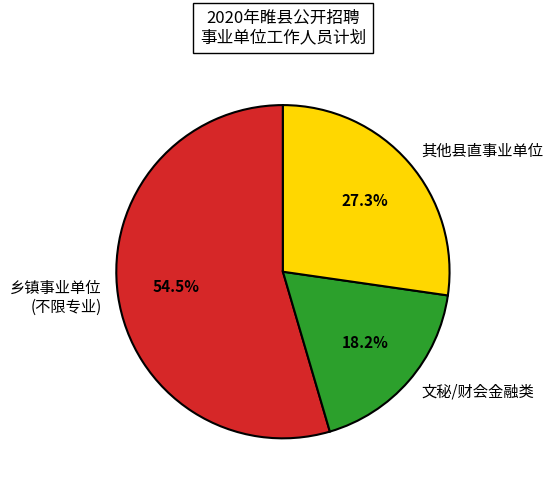

Which has a higher value, 其他县直事业单位 or 文秘/财会金融类?

其他县直事业单位